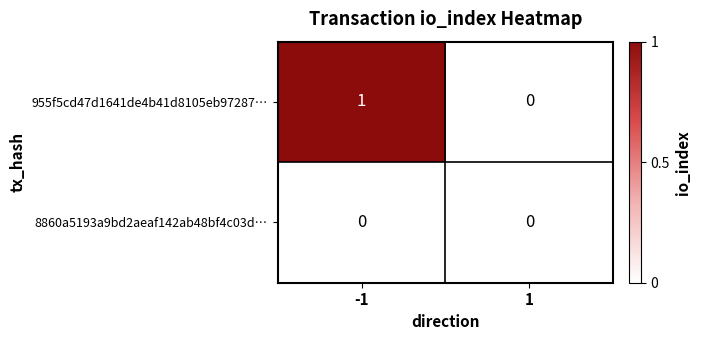

Which series has the widest spread of values?

955f5cd47d1641de4b41d8105eb97287…